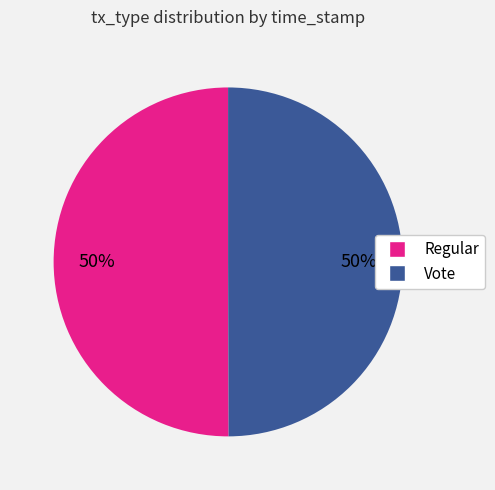

What percentage is the Vote slice, to the nearest percent?

50%